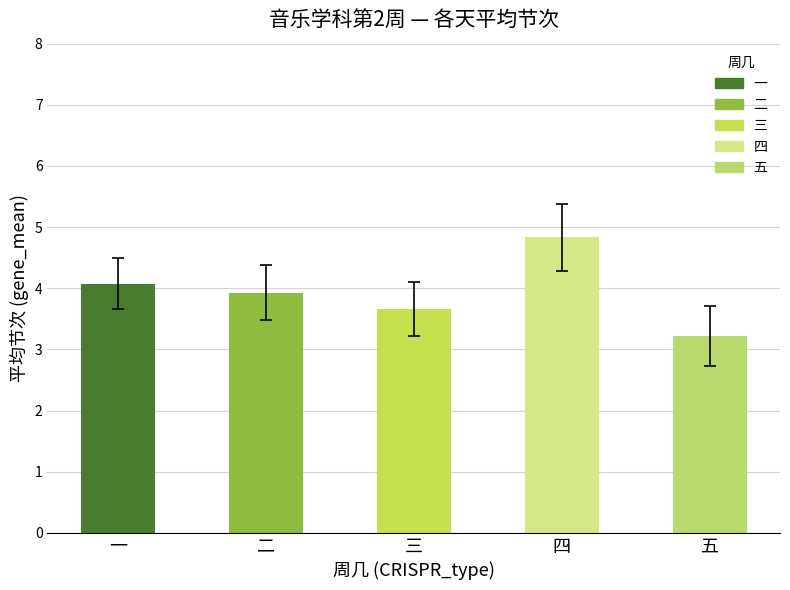

Rank the categories by value from lowest to highest.

五, 三, 二, 一, 四